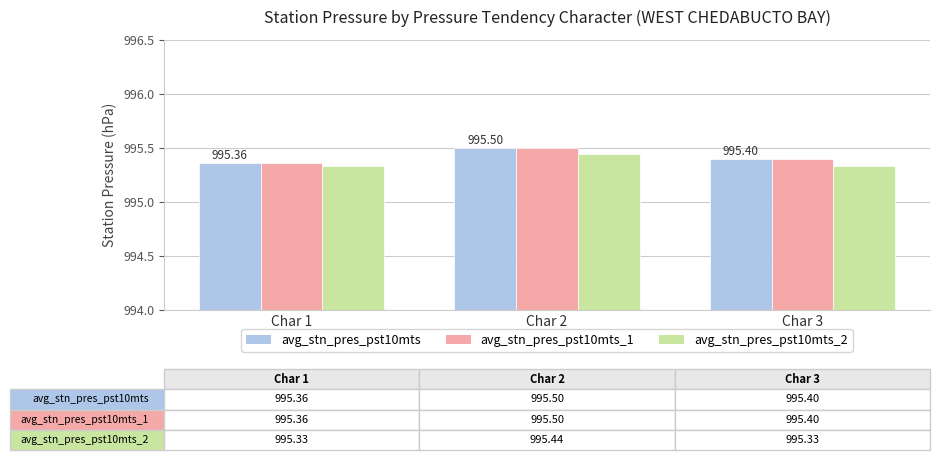

The value of avg_stn_pres_pst10mts_1 at Char 1 is 581.2. True or false?

False